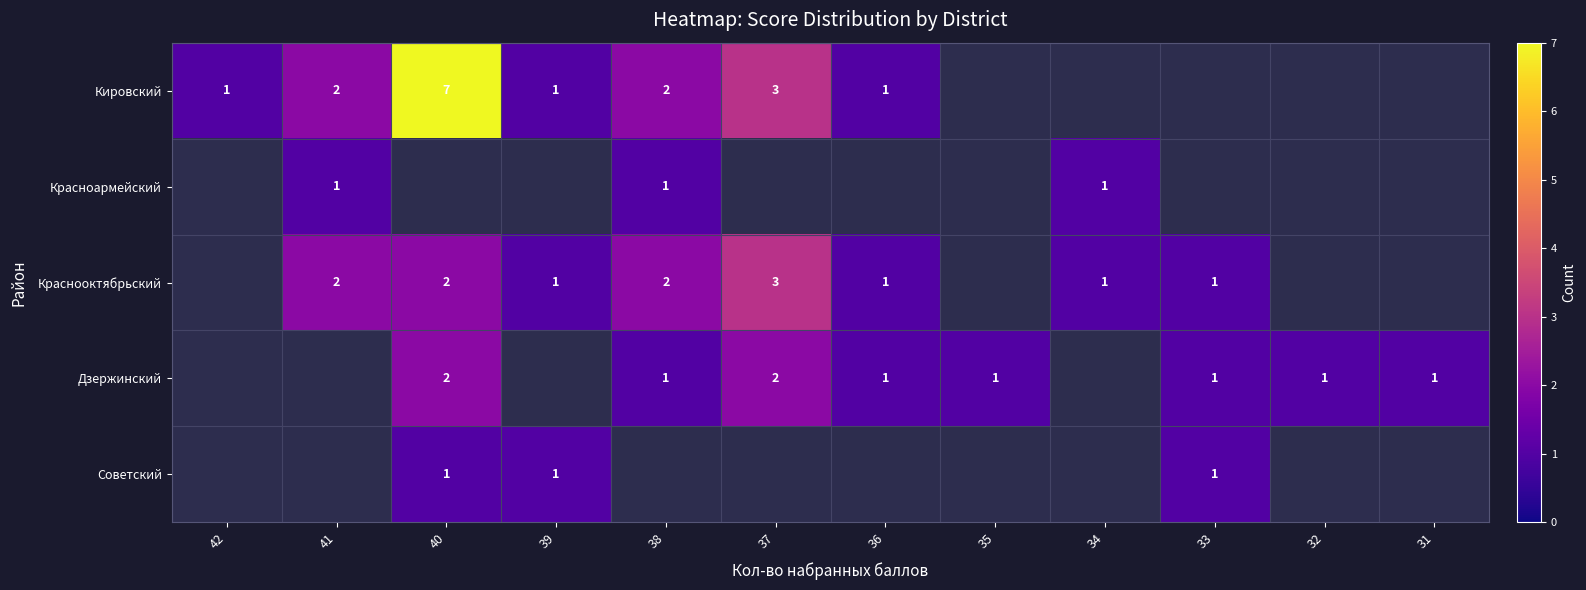

True or false: Кировский has a value of 1 at 36.

True